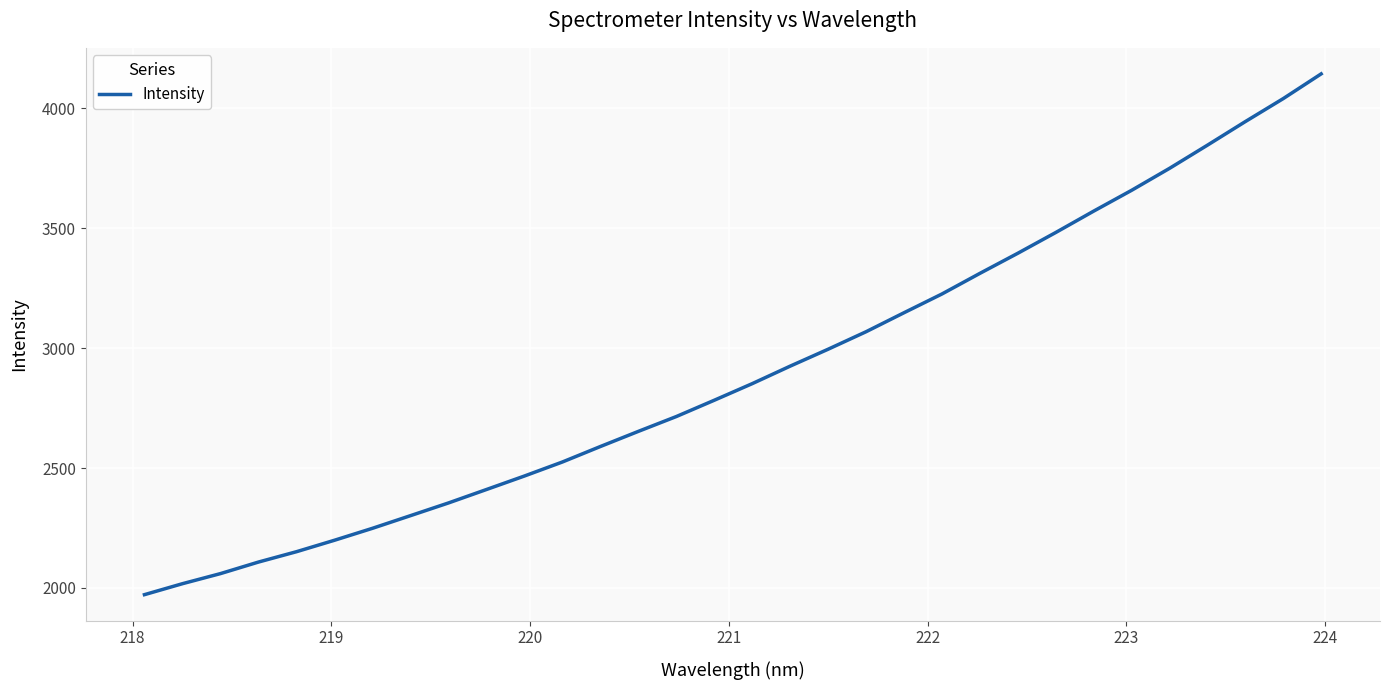

What is the difference between the maximum and minimum values?

2170.9